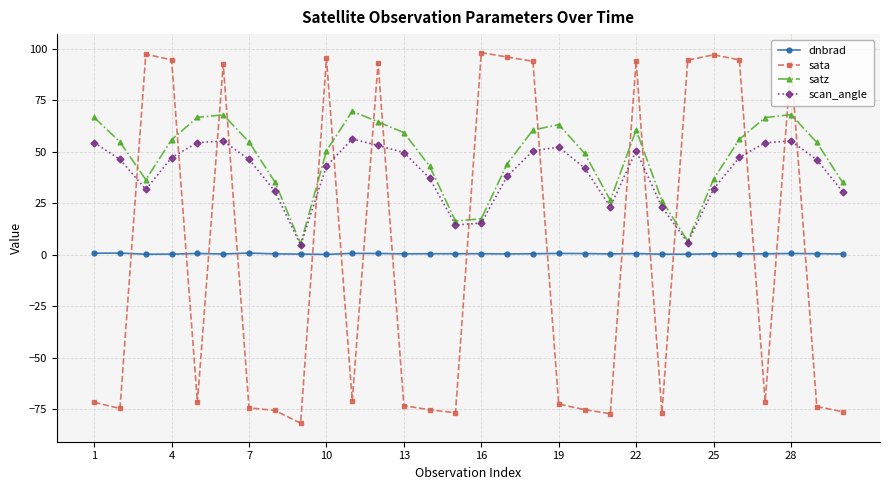

True or false: sata has more than 2 points higher than both neighbors.

True